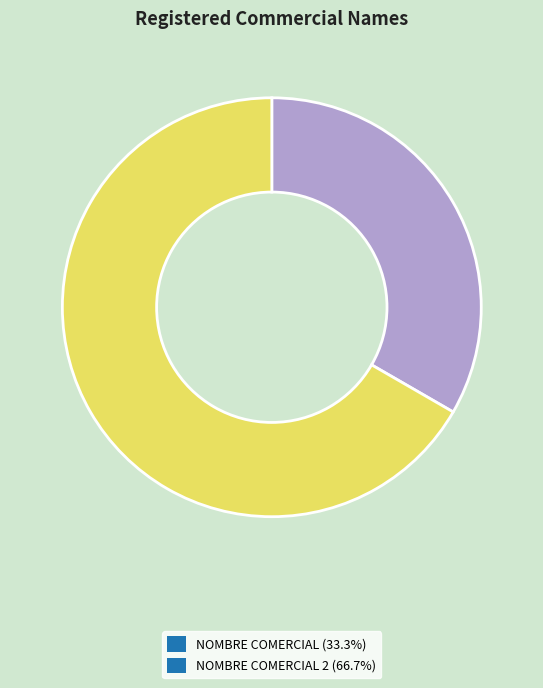

Does NOMBRE COMERCIAL 2 (66.7%) account for over 50% of the chart?

Yes